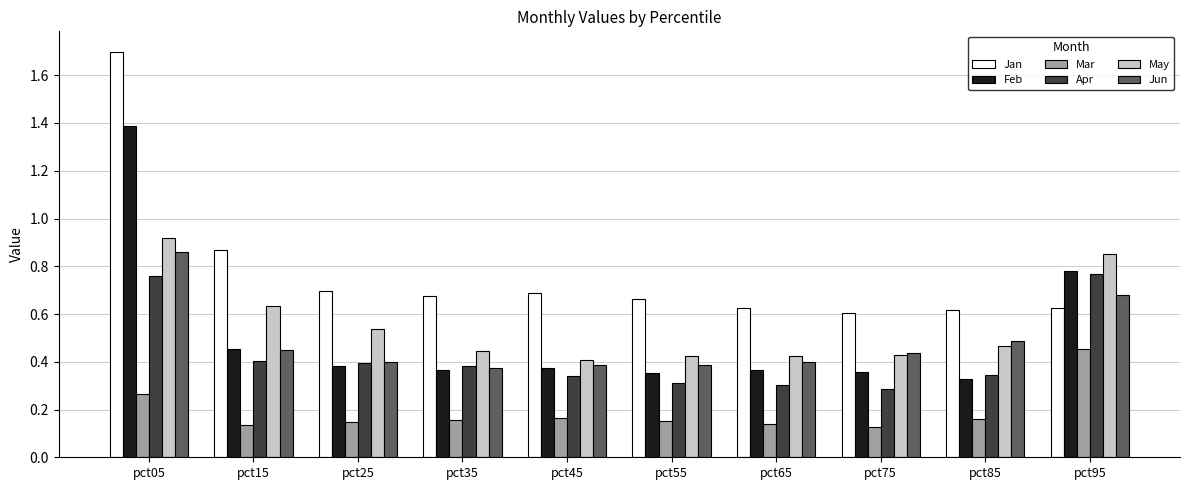

What is the sum of the Apr values at pct95 and pct85?

1.1